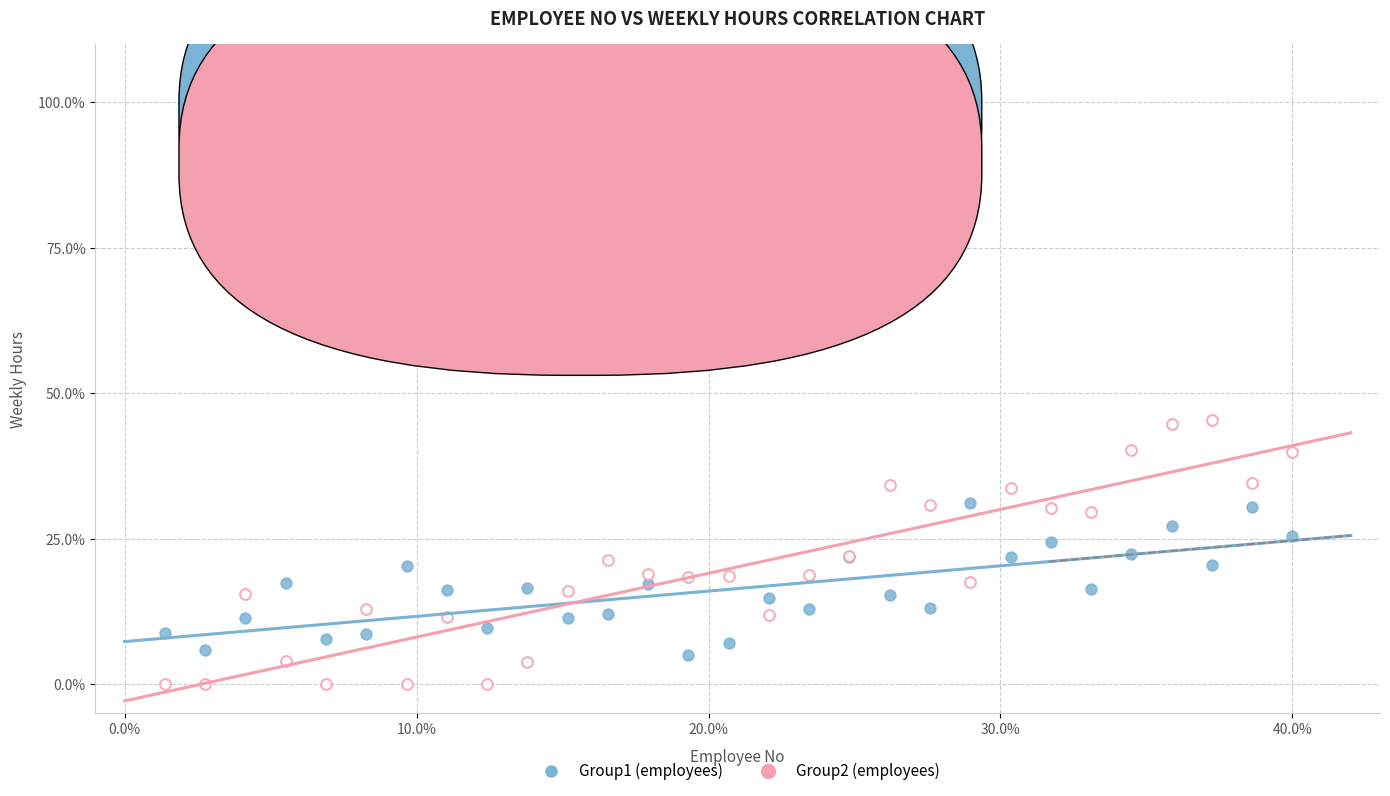

Which series contains the lowest Y value?

Group2 (employees)